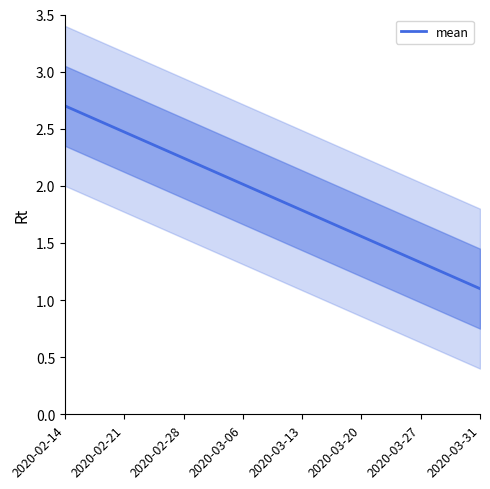

What is the lowest value of the mean series?

1.1